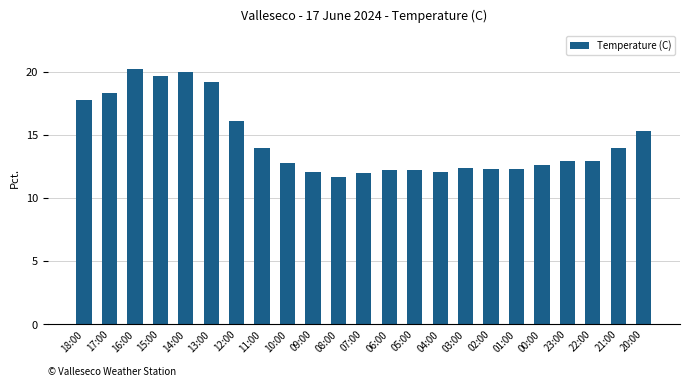

What is the difference between the second highest and second lowest values?

8.0